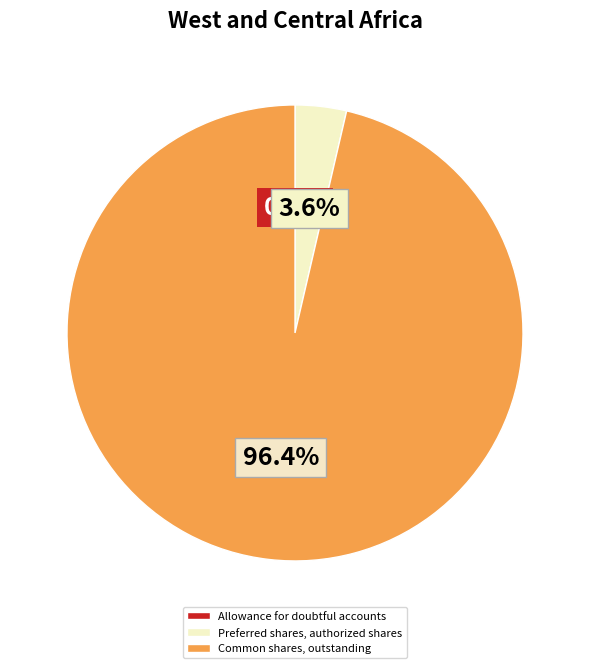

Does any single category account for the majority?

Yes